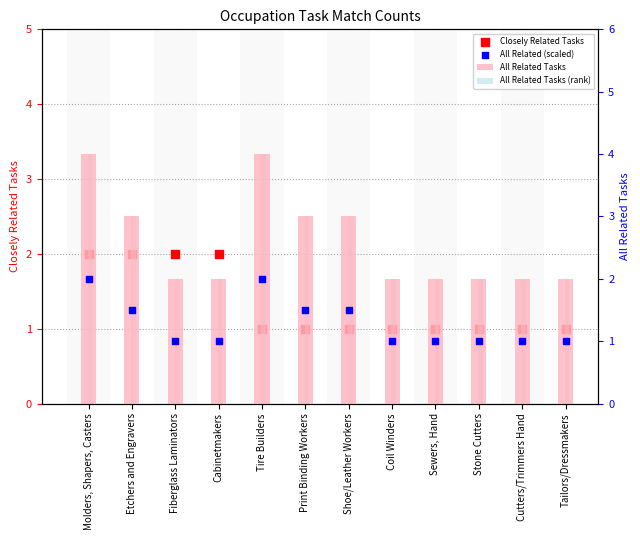

What is the total value across all series at Etchers and Engravers?

9.5